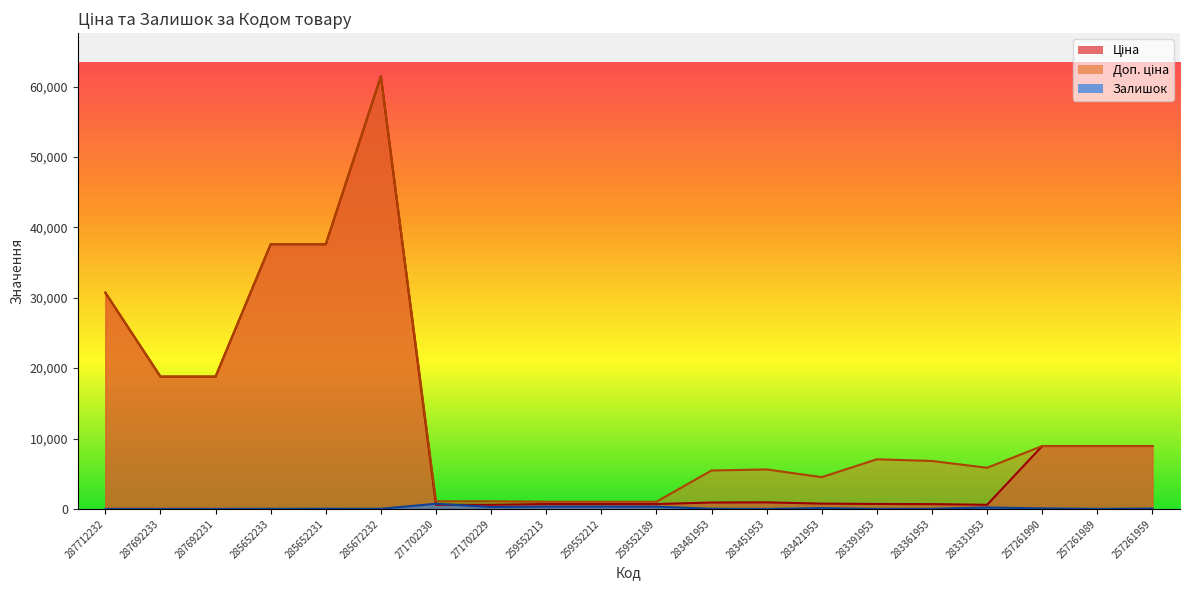

How many data points does each series have?

20